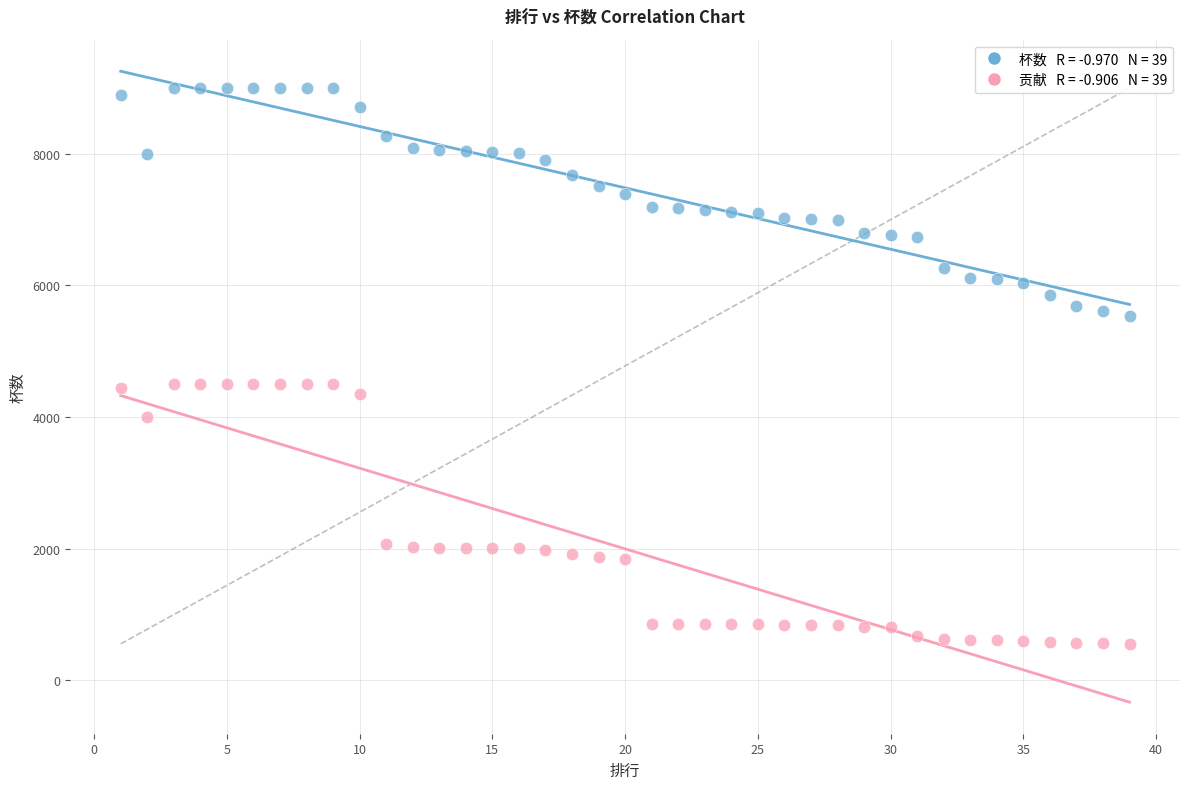

Across all data points, what is the range of Y values (max minus min)?

8447